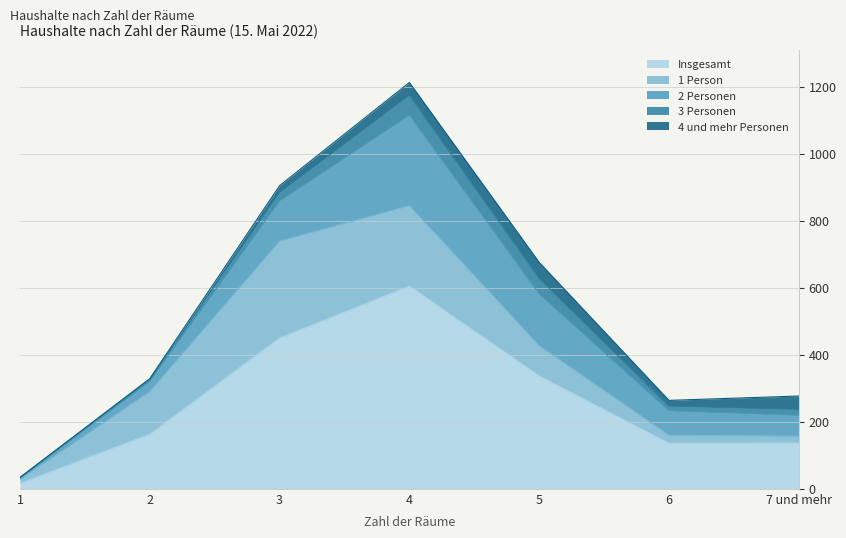

What is the average value of the Insgesamt series?

263